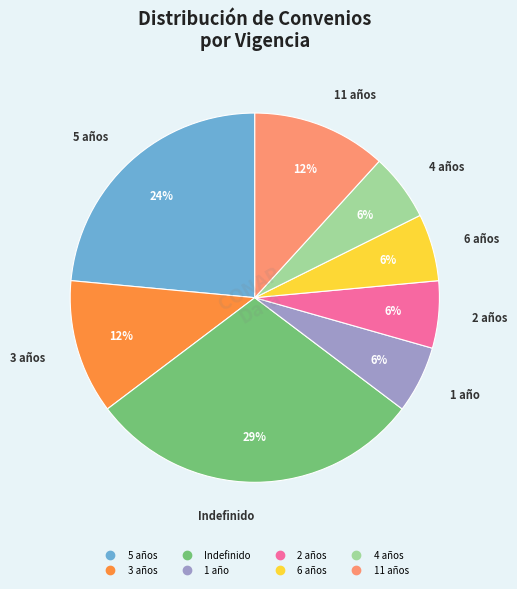

Does any single category account for the majority?

No